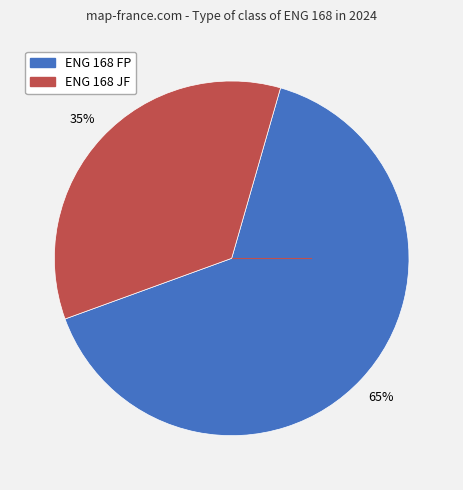

How many segments does this pie chart have?

2